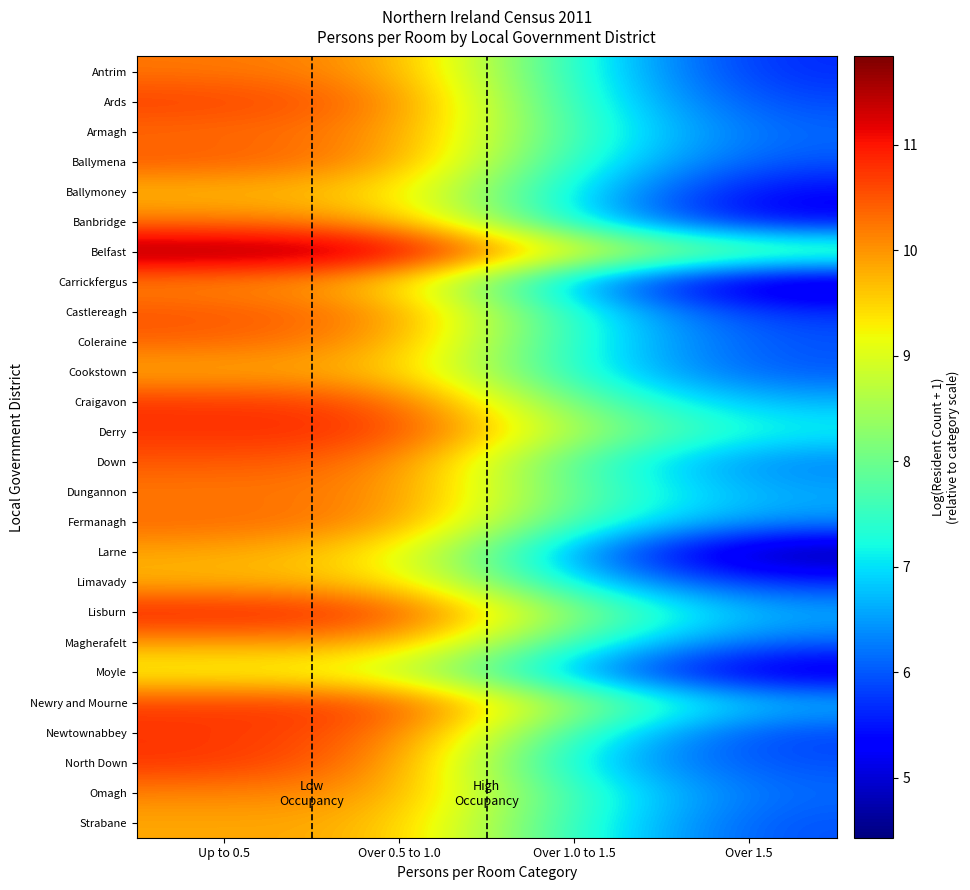

What is the maximum value shown in the chart?

11.8